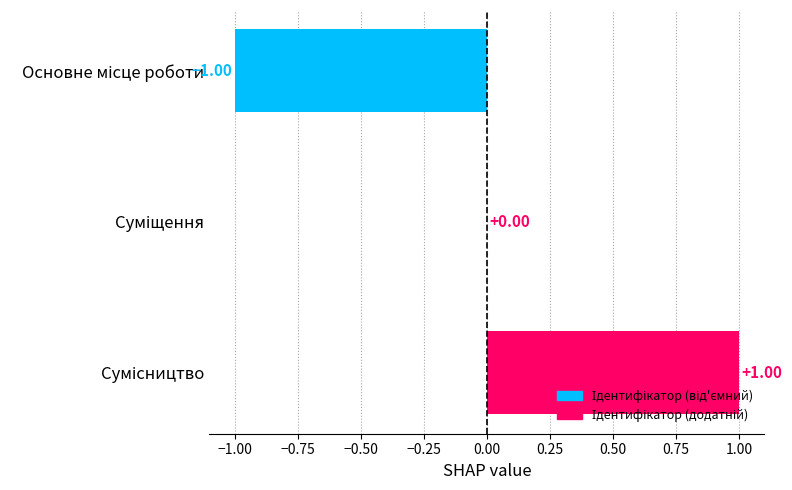

How many distinct data groups are displayed?

1